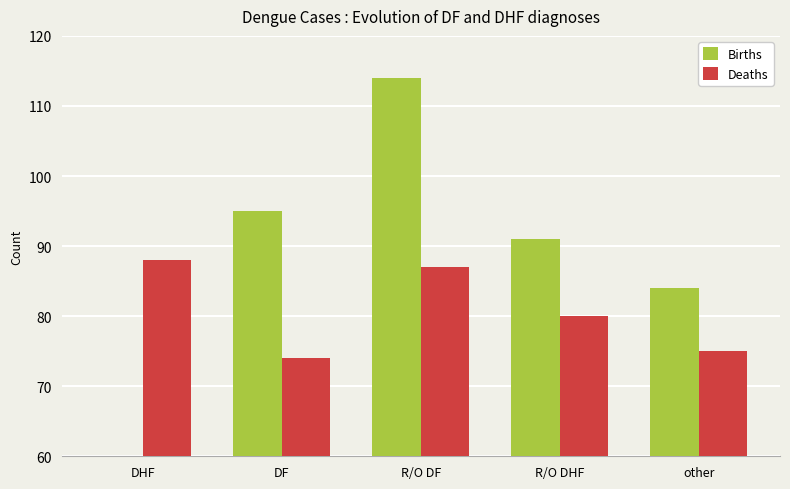

What is the difference between the maximum and minimum values in the Deaths series?

14